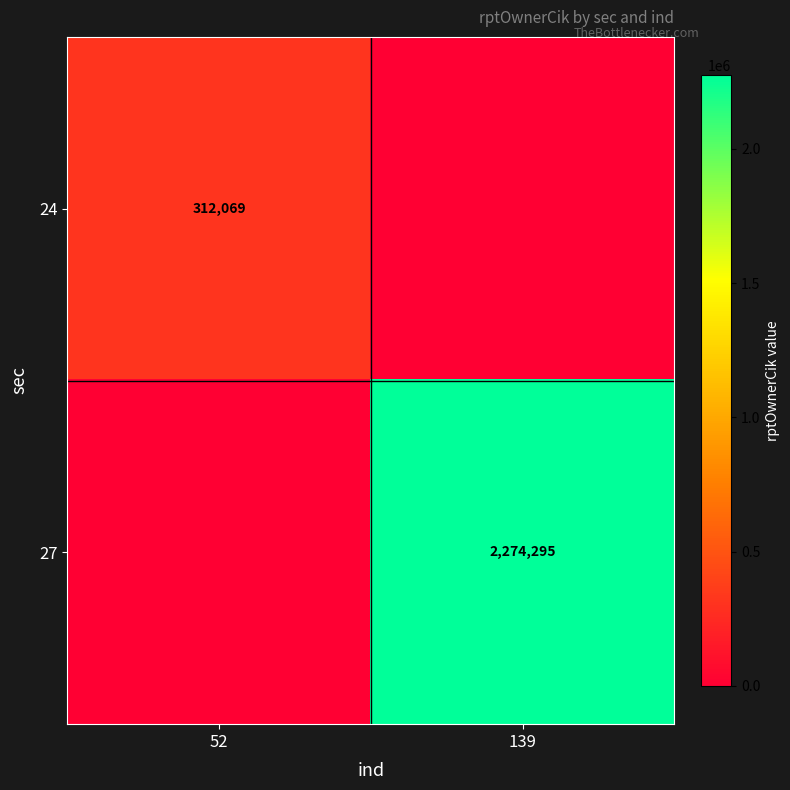

The 24 series shows 312069 at 52. True or false?

True